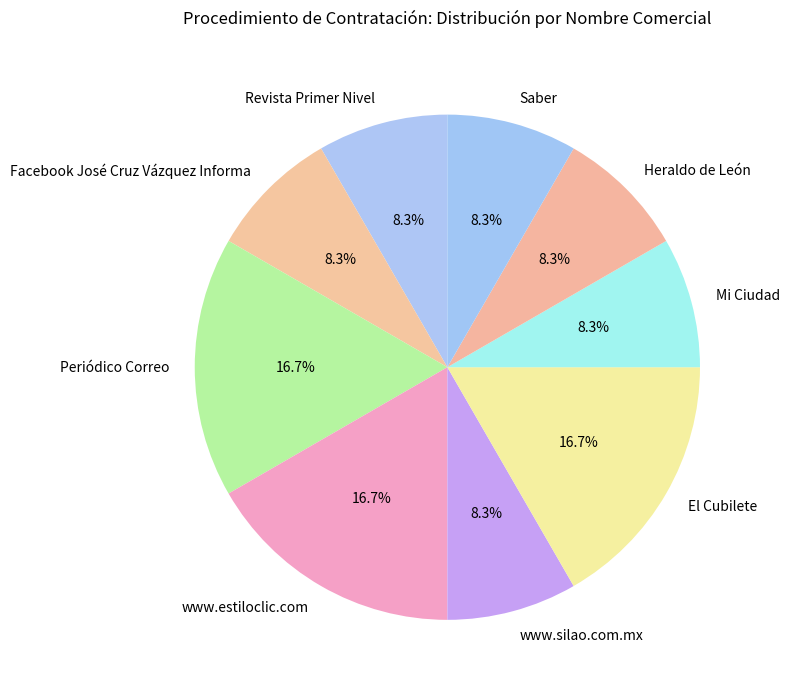

Is there a majority slice in this chart?

No